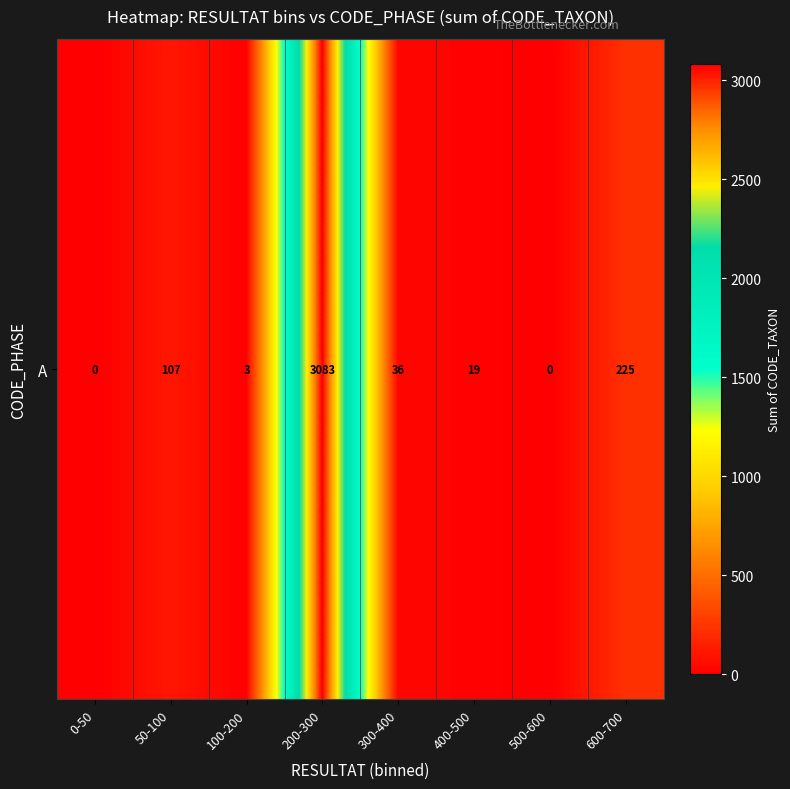

Reading left to right, what are all the values shown in this chart?

0-50=0	50-100=107	100-200=3	200-300=3083	300-400=36	400-500=19	500-600=0	600-700=225